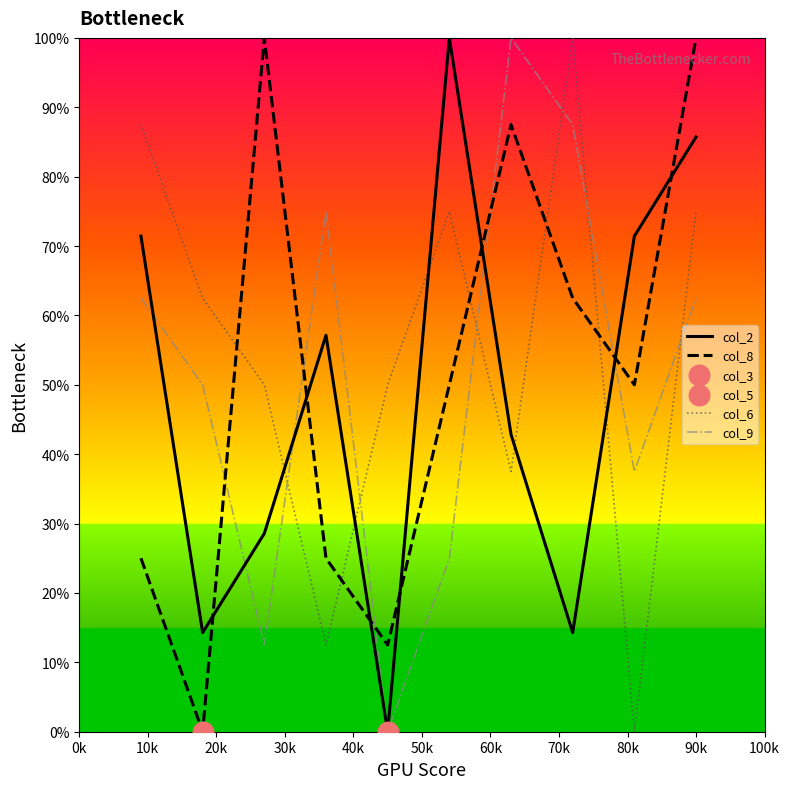

At how many categories does at least one series exceed 9?

10